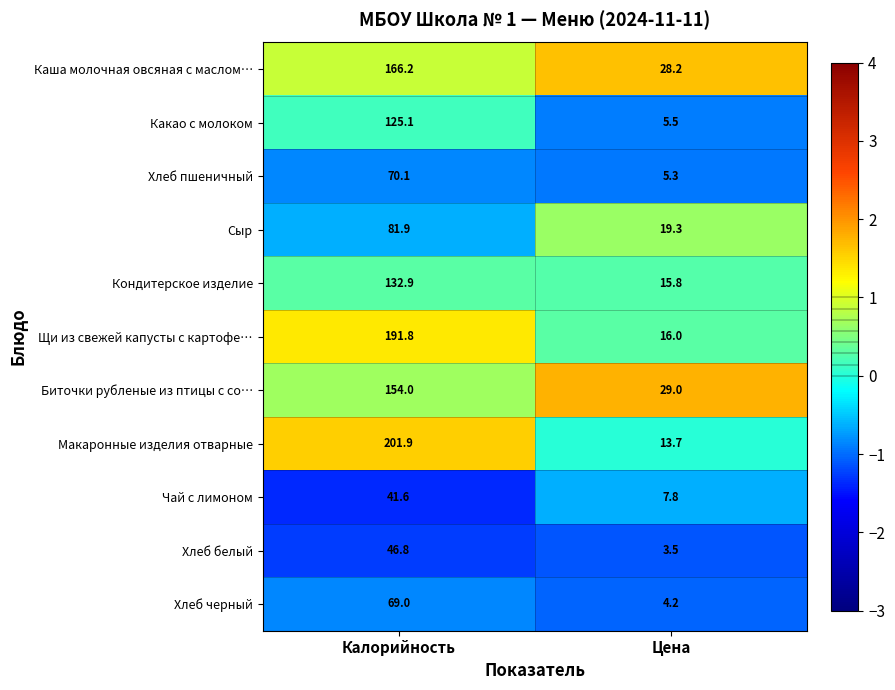

Rank the series at Цена from lowest to highest value.

Хлеб белый, Хлеб черный, Хлеб пшеничный, Какао с молоком, Чай с лимоном, Макаронные изделия отварные, Кондитерское изделие, Щи из свежей капусты с картофе…, Сыр, Каша молочная овсяная с маслом…, Биточки рубленые из птицы с со…